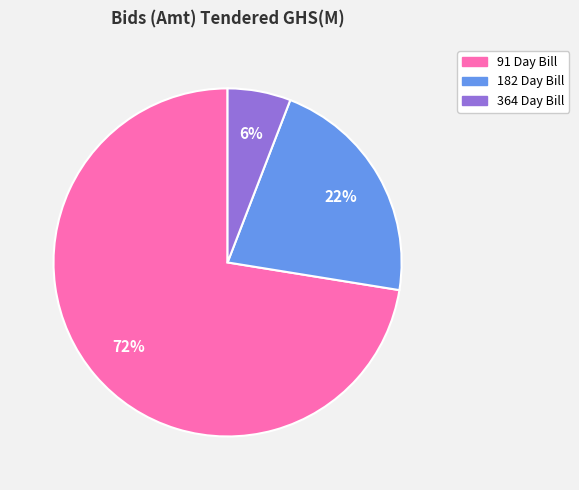

Which slice is the smallest?

364 Day Bill